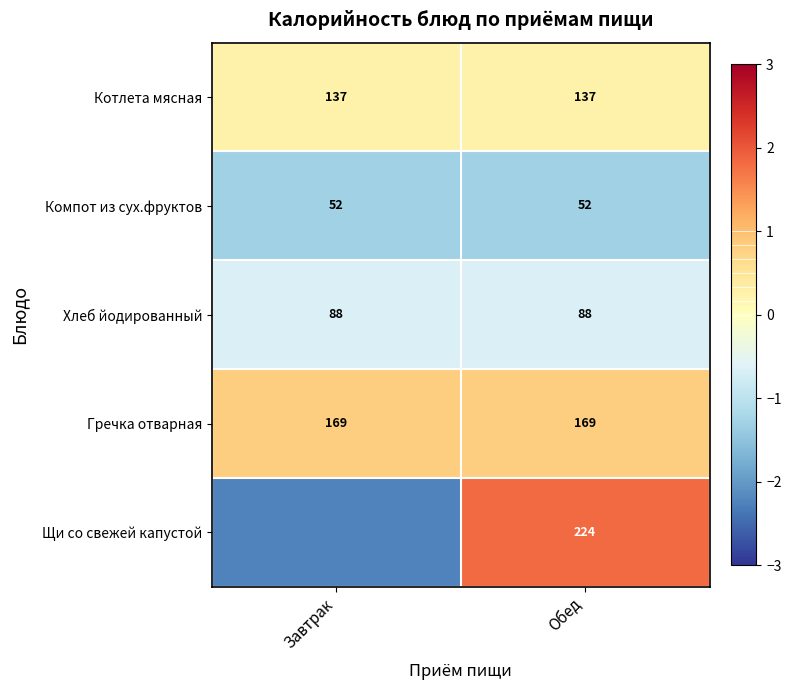

What is the total value across all series at Обед?

670.0